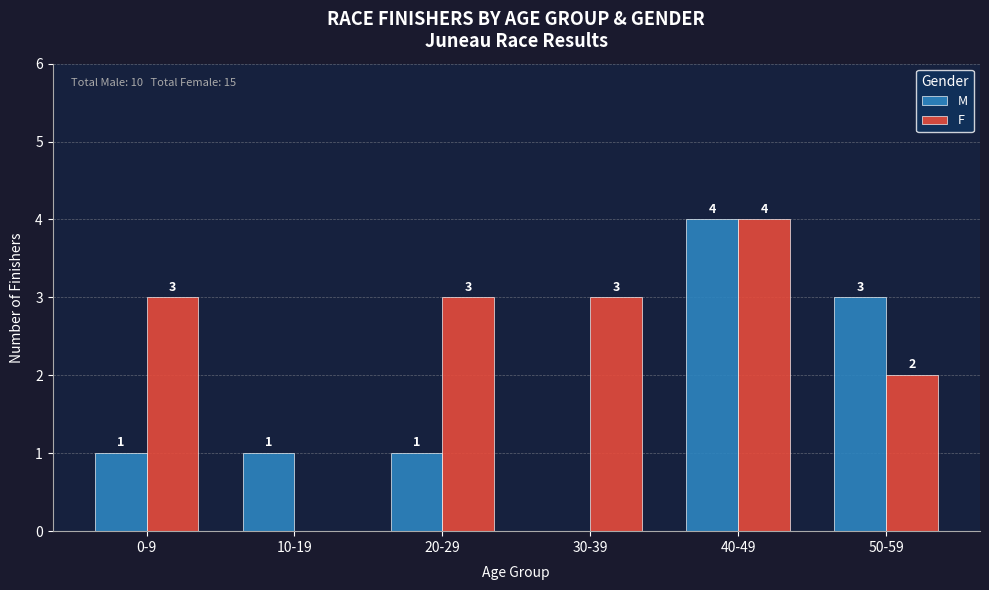

How many data points does each series have?

6